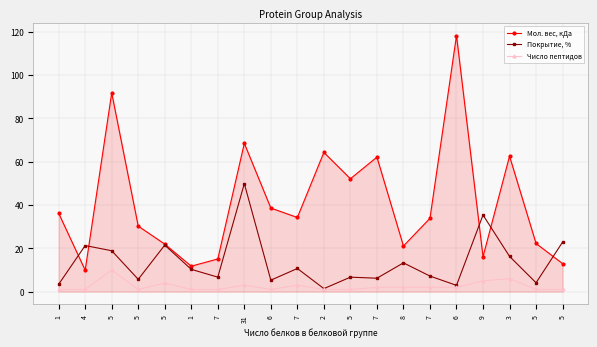

How many series are shown in this chart?

3